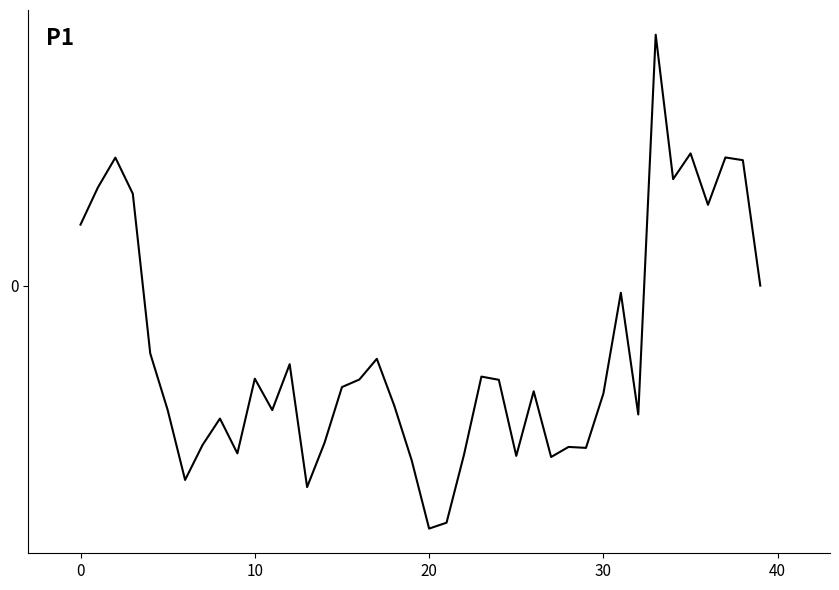

What is the difference between the maximum and second lowest values?

41.7